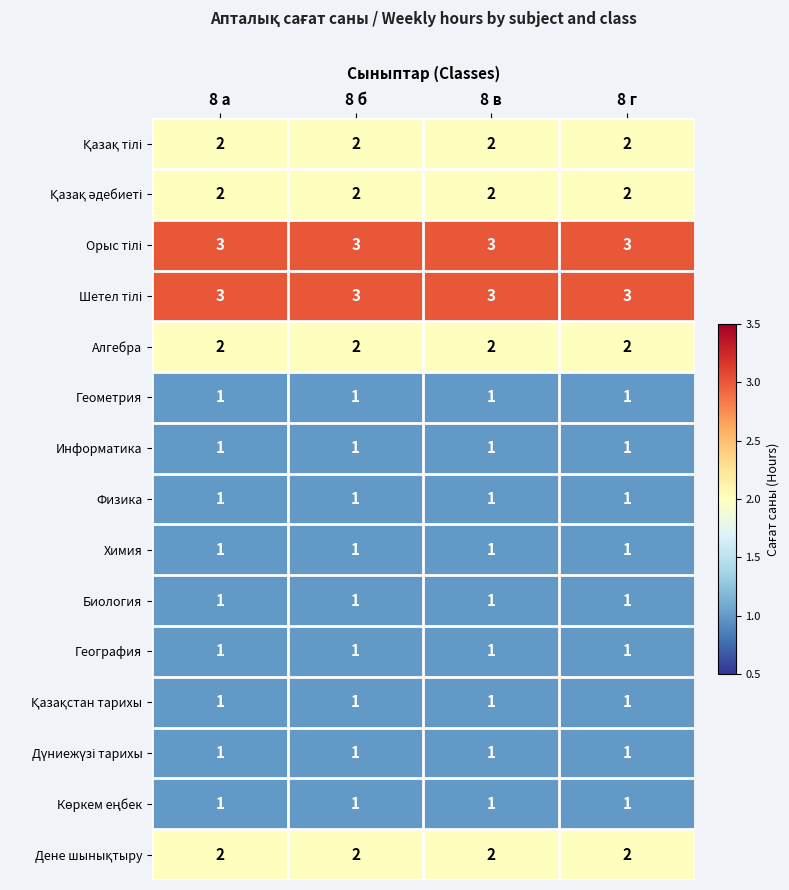

True or false: Биология has a value of 0 at 8 в.

False